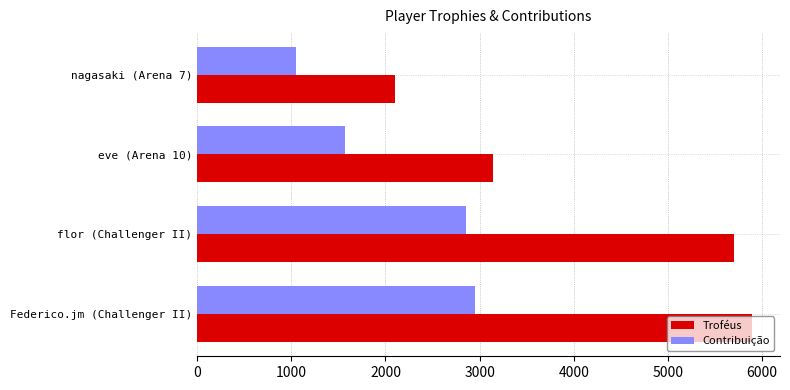

Rank the series by their average value, from highest to lowest.

Troféus, Contribuição